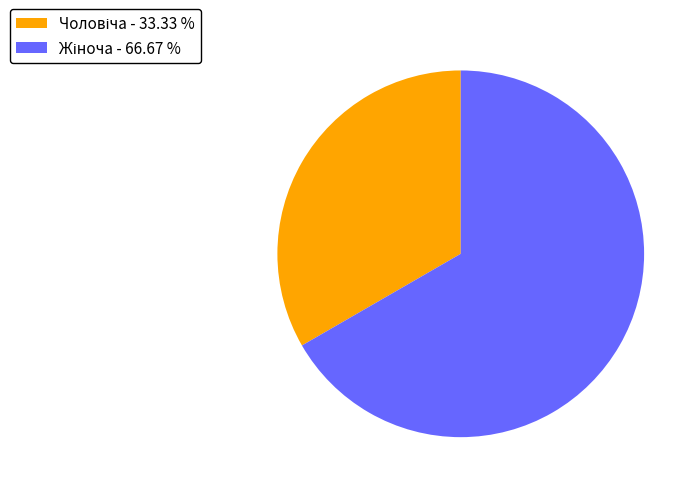

Is there a majority slice in this chart?

Yes